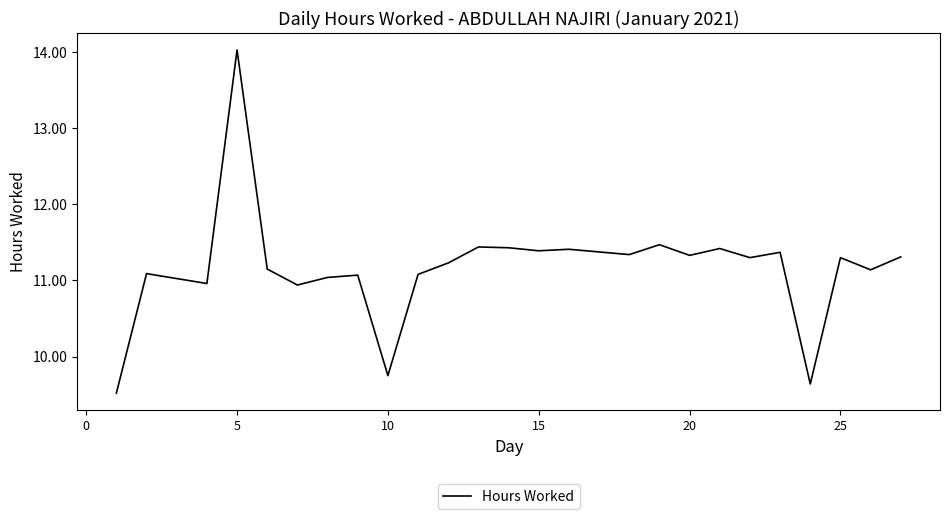

What is the minimum value shown in the chart?

9.5